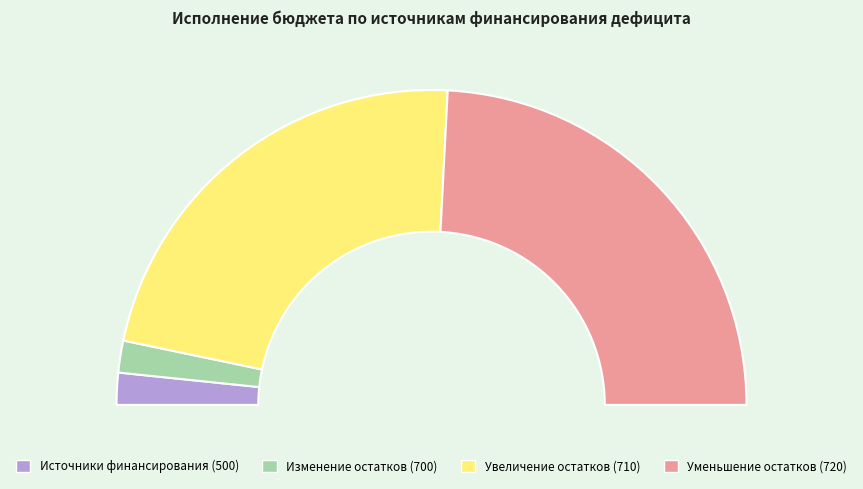

To the nearest percent, what is the difference between the largest and smallest slice percentages?

48%